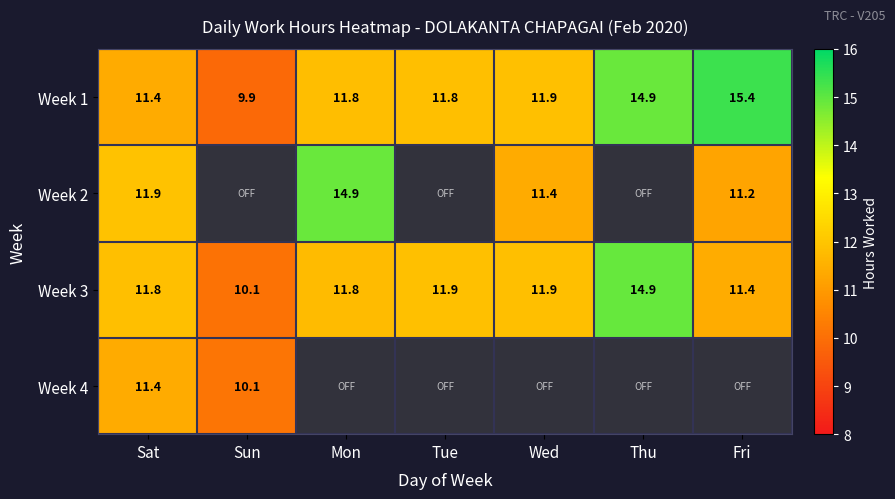

The Week 1 series shows 6.8 at Fri. True or false?

False